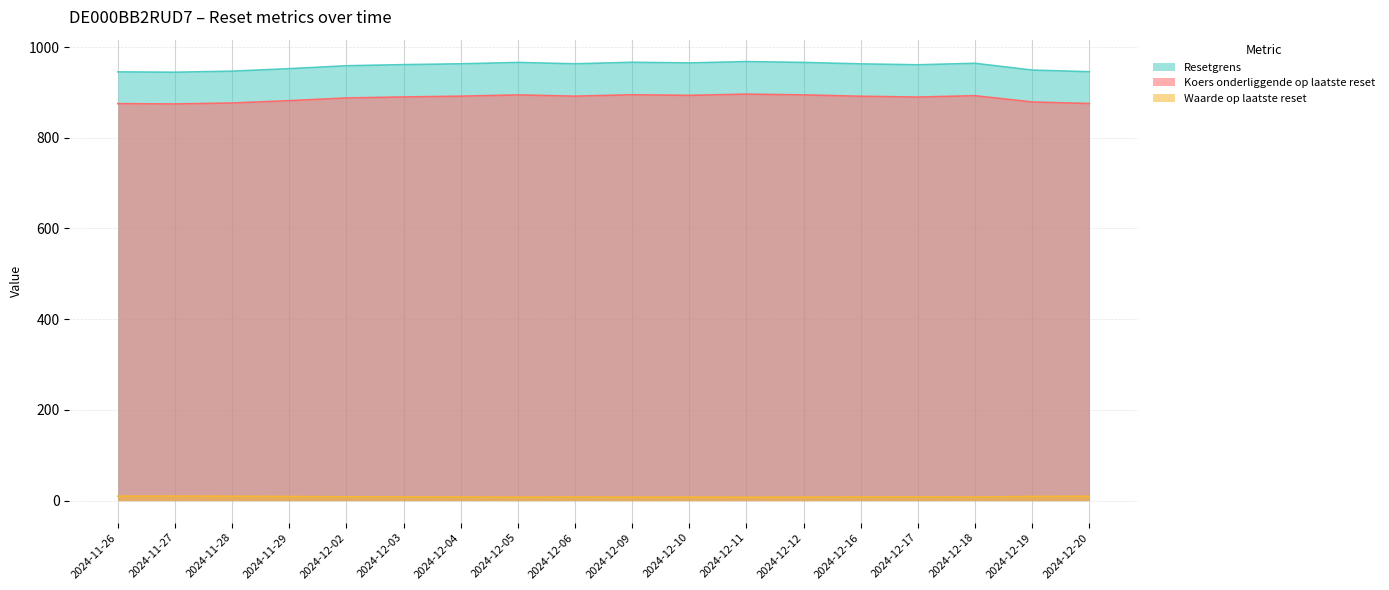

At which label is Waarde op laatste reset closest to 8?

2024-12-18